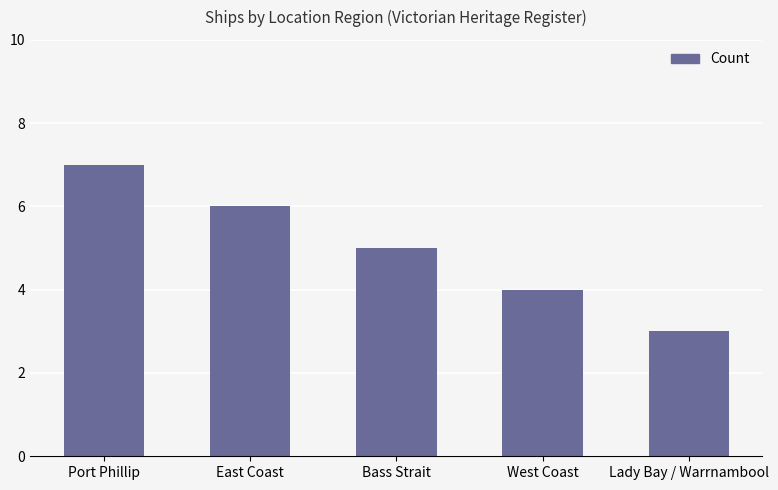

Is it true that the value at West Coast is 4?

True